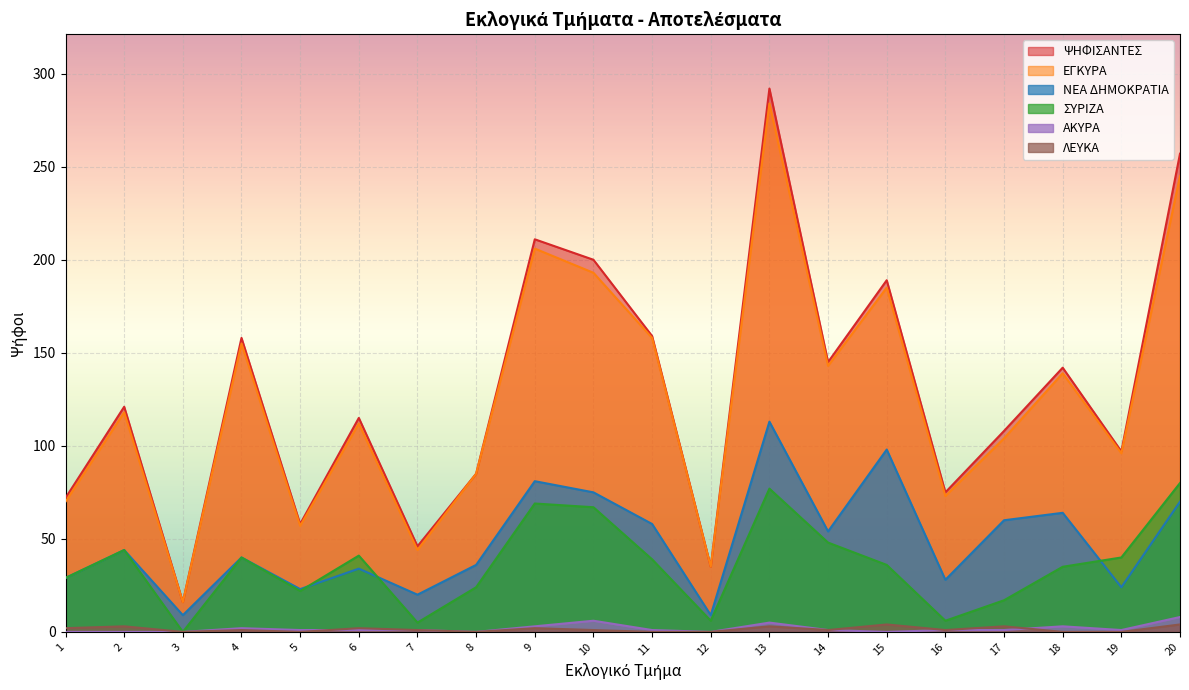

What is the total value across all series at 2?

330